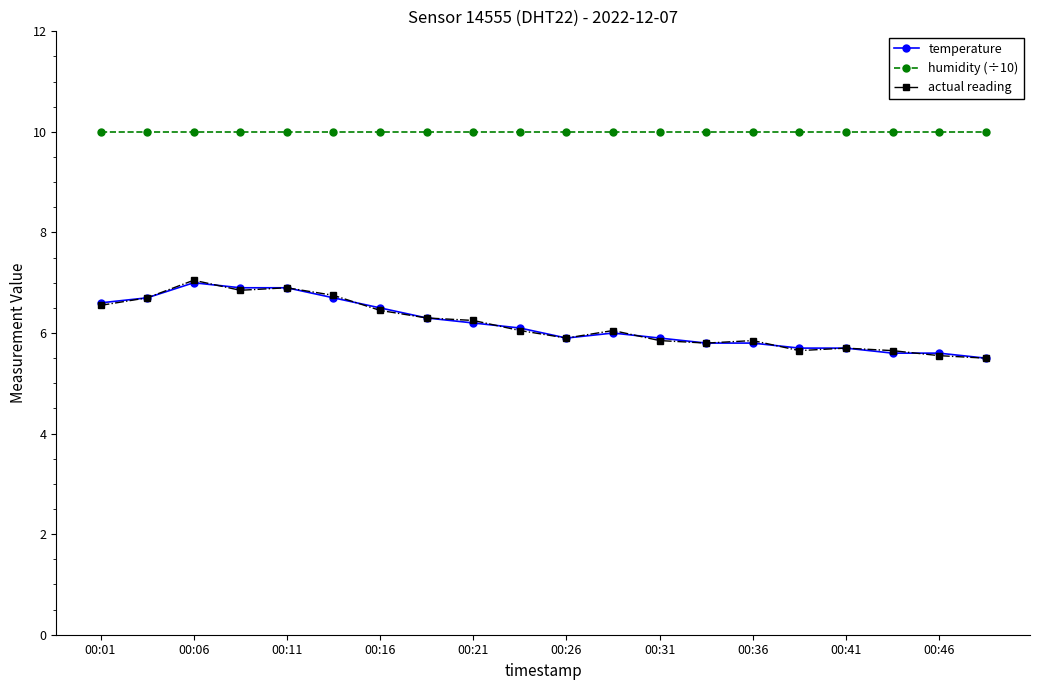

What is the value of the humidity (÷10) point at the 2nd from the left?

10.0